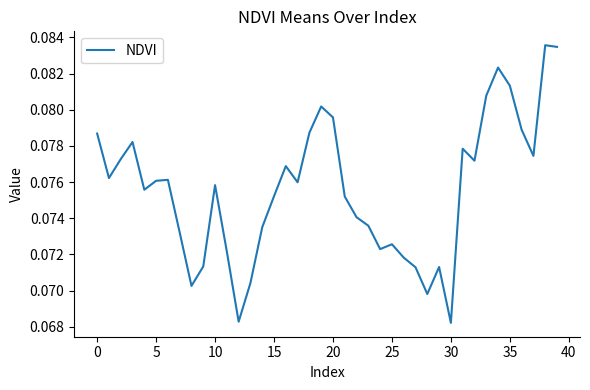

What is the sum of all values?

3.0